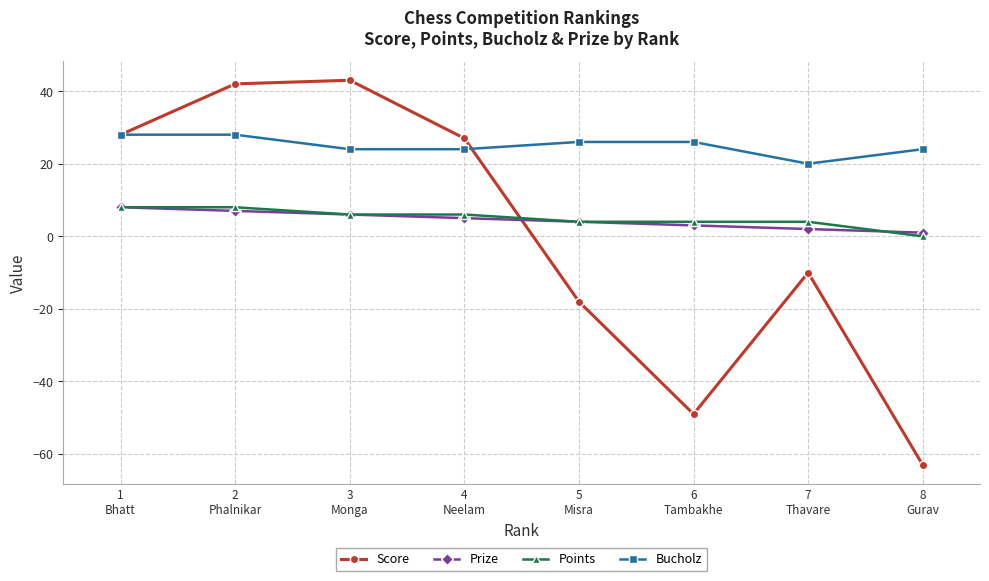

What is the label of the 2nd point from the right?

7
Thavare